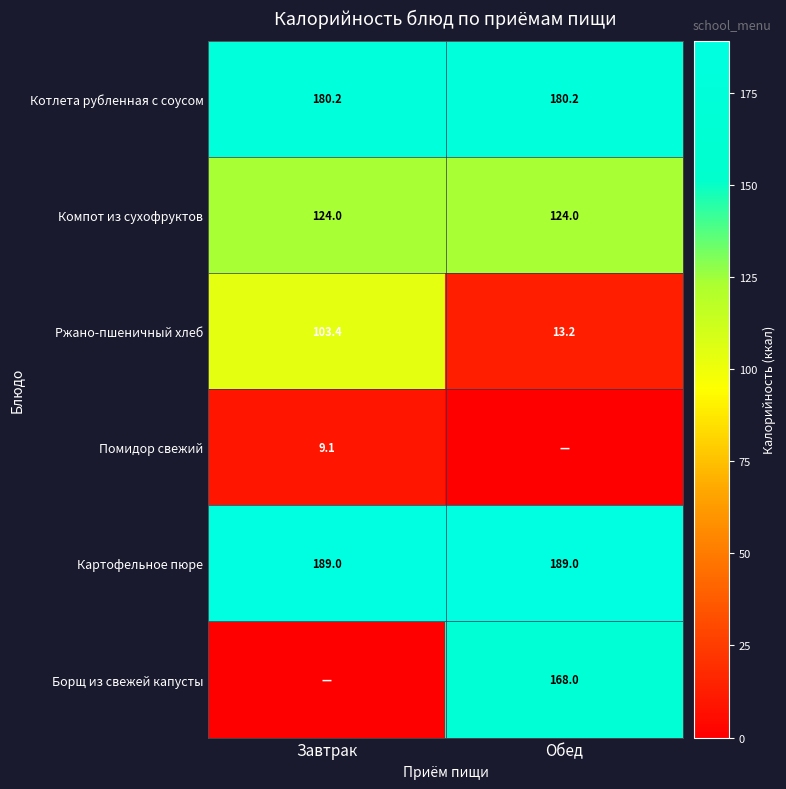

How many values in the Ржано-пшеничный хлеб series are below 103?

1